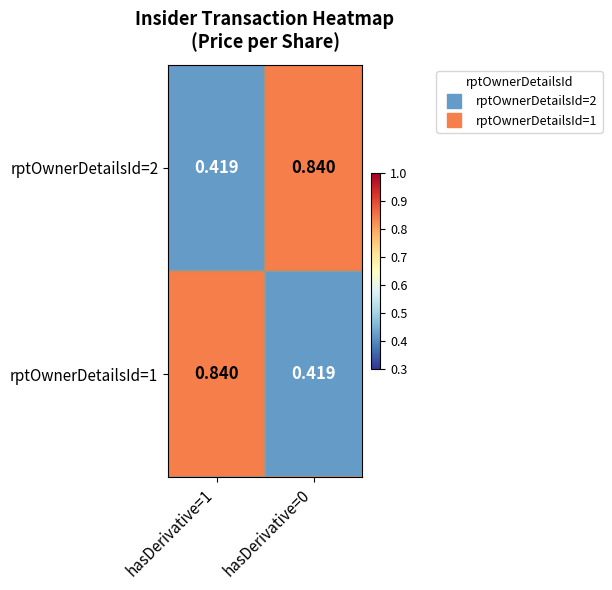

Is the value of rptOwnerDetailsId=2 at hasDerivative=0 greater than the value of rptOwnerDetailsId=1 at hasDerivative=0?

Yes